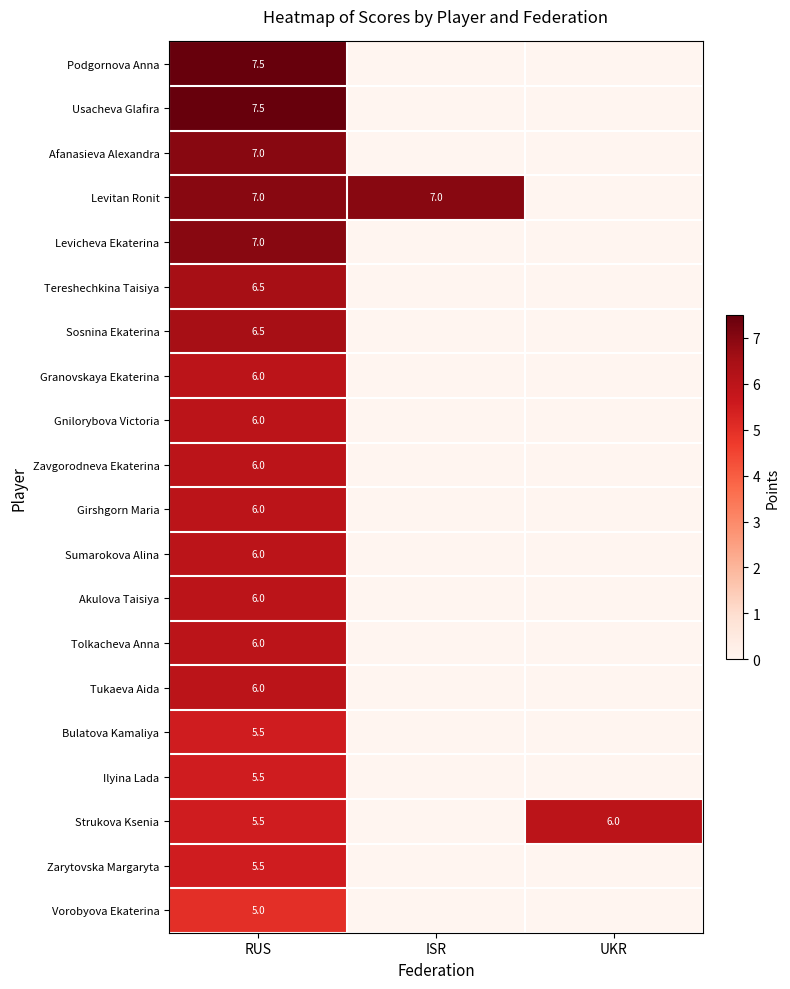

Is it true that Levitan Ronit equals 10.1 at ISR?

False